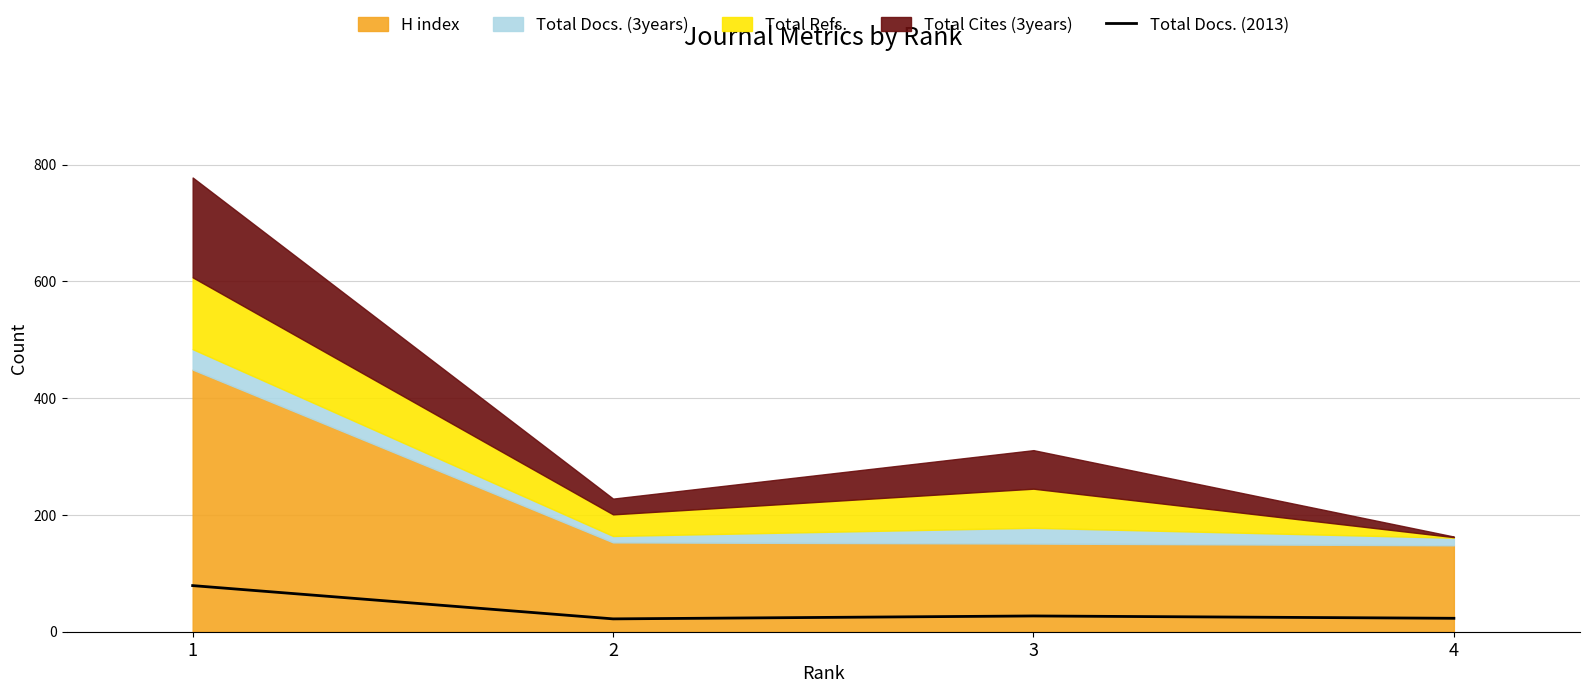

At which label does the data first exceed 27?

1